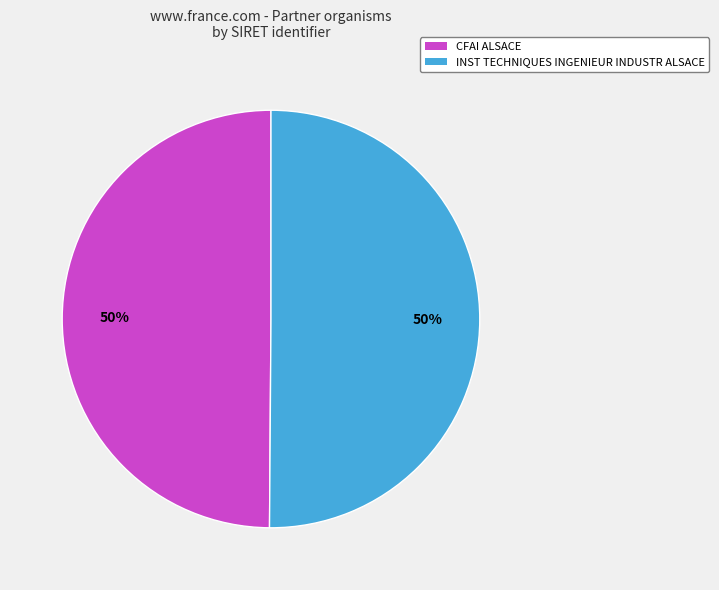

Do CFAI ALSACE and INST TECHNIQUES INGENIEUR INDUSTR ALSACE together represent more than half of the pie?

Yes